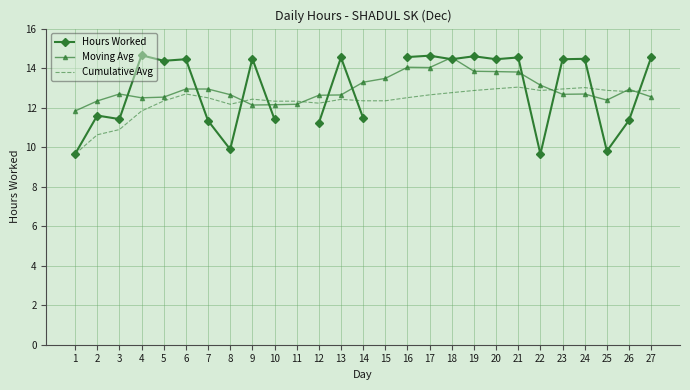

What is the total value across all series at 9?

39.0